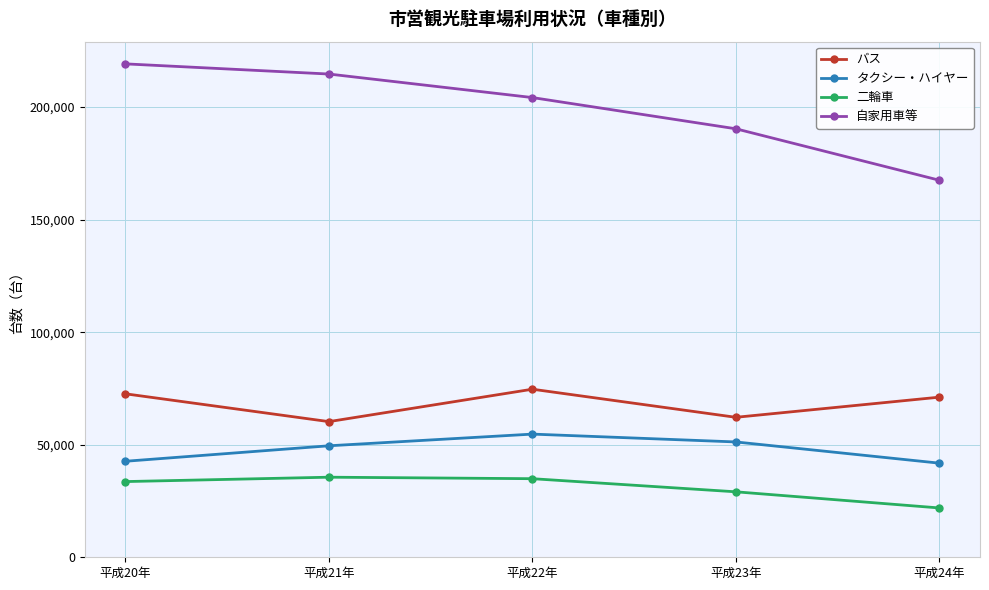

List the labels in order of 自家用車等 value, largest first.

平成20年, 平成21年, 平成22年, 平成23年, 平成24年